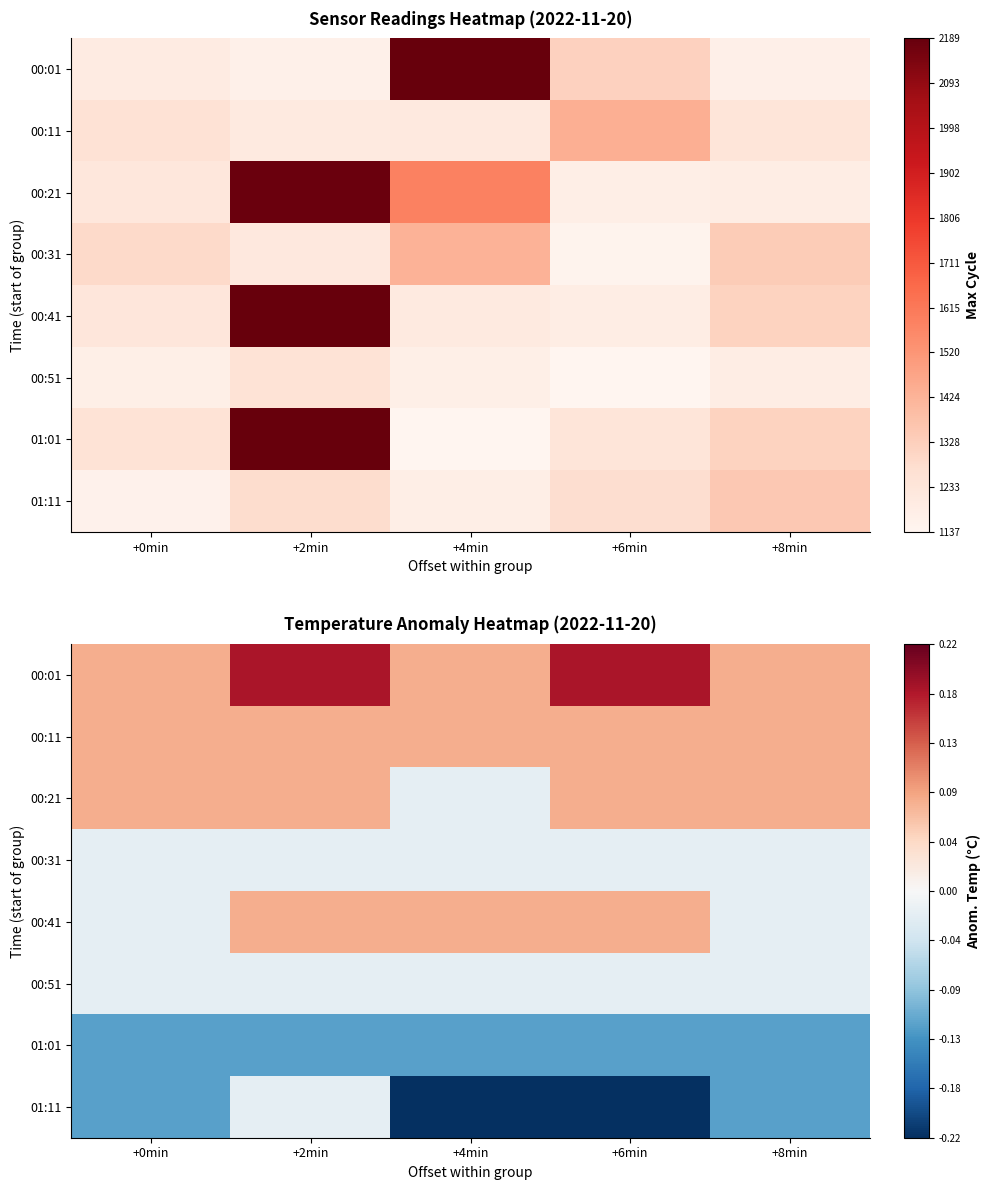

What is the difference between the second highest and second lowest values in the 00:01 series?

0.1